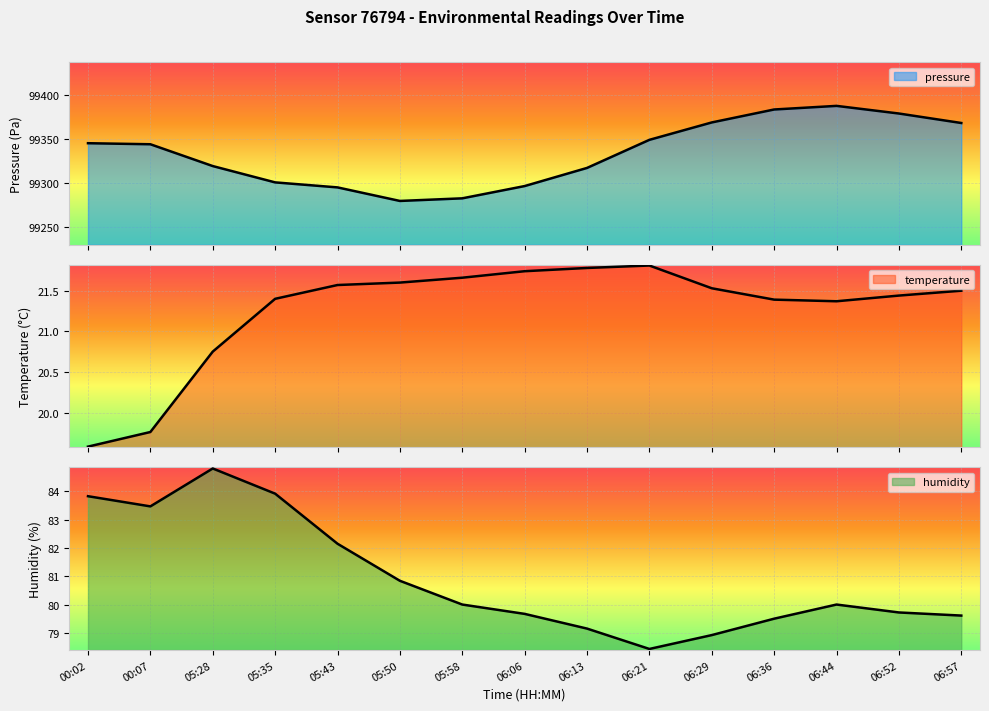

Reading left to right, transcribe all the data shown in this chart.

pressure: 00:02=99344.9	00:07=99343.8	05:28=99319.1	05:35=99300.6	05:43=99294.9	05:50=99279.6	05:58=99282.5	06:06=99296.4	06:13=99316.9	06:21=99348.8	06:29=99368.5	06:36=99383.1	06:44=99387.2	06:52=99378.6	06:57=99367.8
temperature: 00:02=19.6	00:07=19.8	05:28=20.8	05:35=21.4	05:43=21.6	05:50=21.6	05:58=21.7	06:06=21.7	06:13=21.8	06:21=21.8	06:29=21.5	06:36=21.4	06:44=21.4	06:52=21.4	06:57=21.5
humidity: 00:02=83.8	00:07=83.5	05:28=84.8	05:35=83.9	05:43=82.2	05:50=80.8	05:58=80.0	06:06=79.7	06:13=79.2	06:21=78.4	06:29=78.9	06:36=79.5	06:44=80.0	06:52=79.7	06:57=79.6